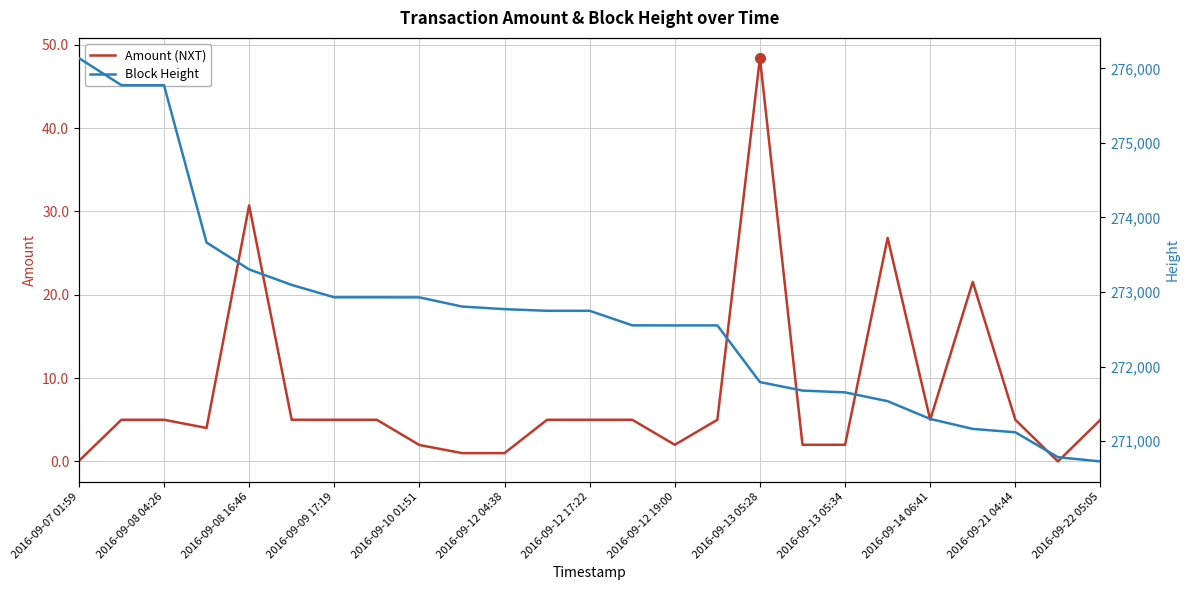

How many data points in Block Height are less than 272749?

12